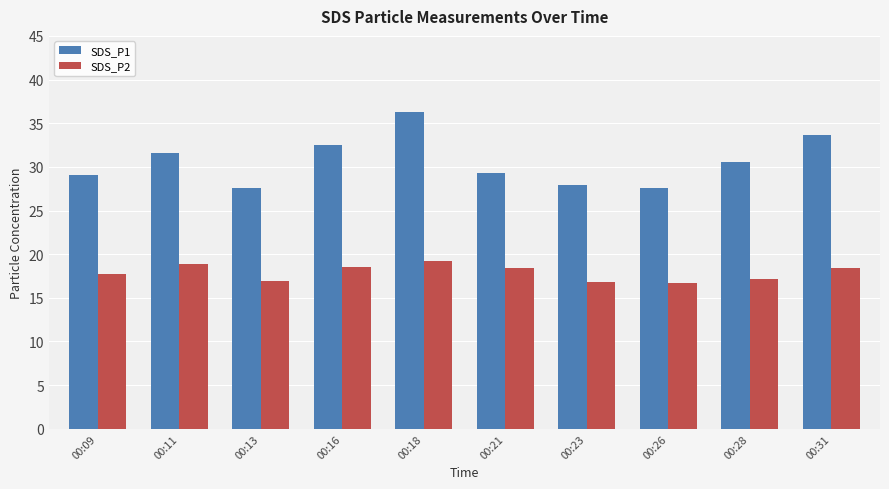

What is the minimum value for SDS_P2?

16.7